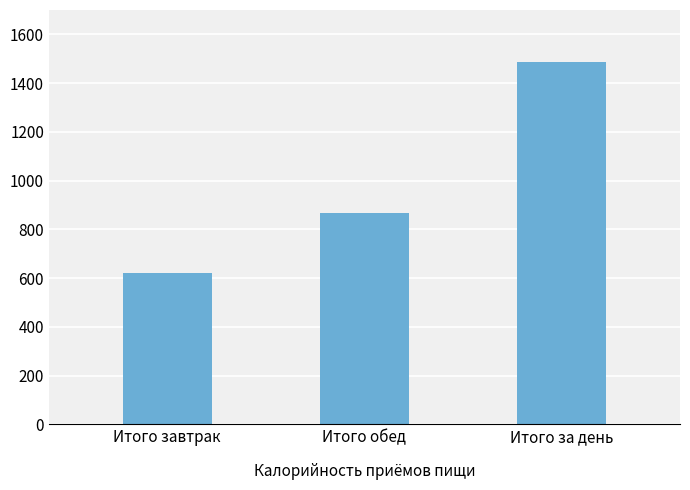

Rank the categories by value from lowest to highest.

Итого завтрак, Итого обед, Итого за день